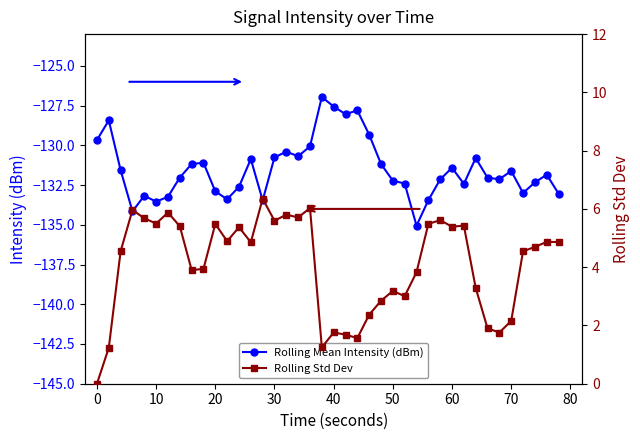

What is the minimum value shown in the chart?

-135.1